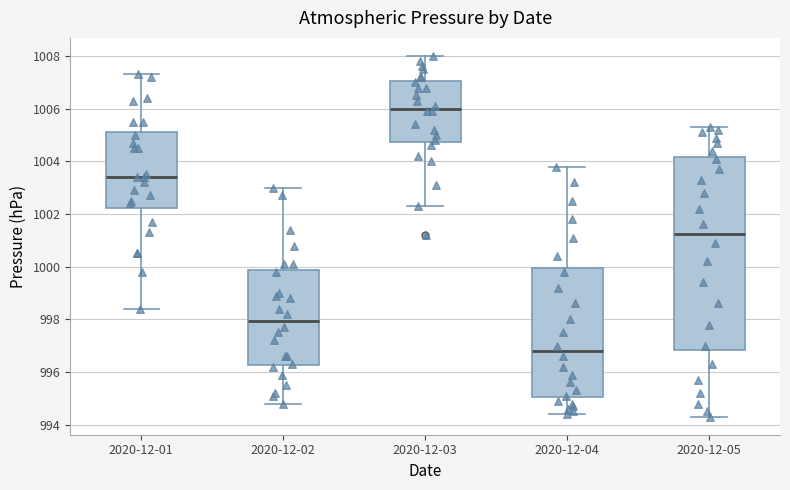

Which box is the tallest, from its lower edge to its upper edge?

2020-12-05